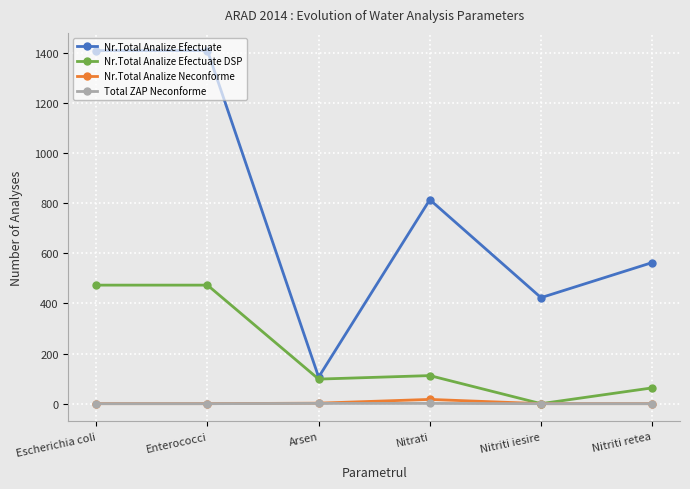

True or false: Nr.Total Analize Efectuate has a value of 751 at Nitriti iesire.

False